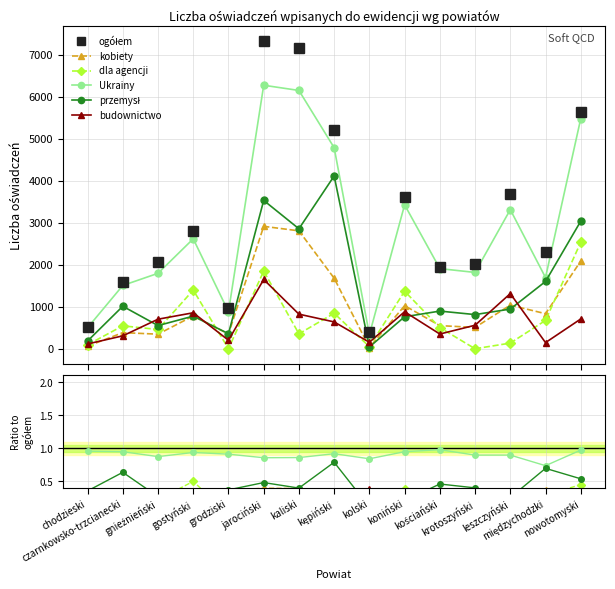

At how many categories does at least one series exceed 5581?

3